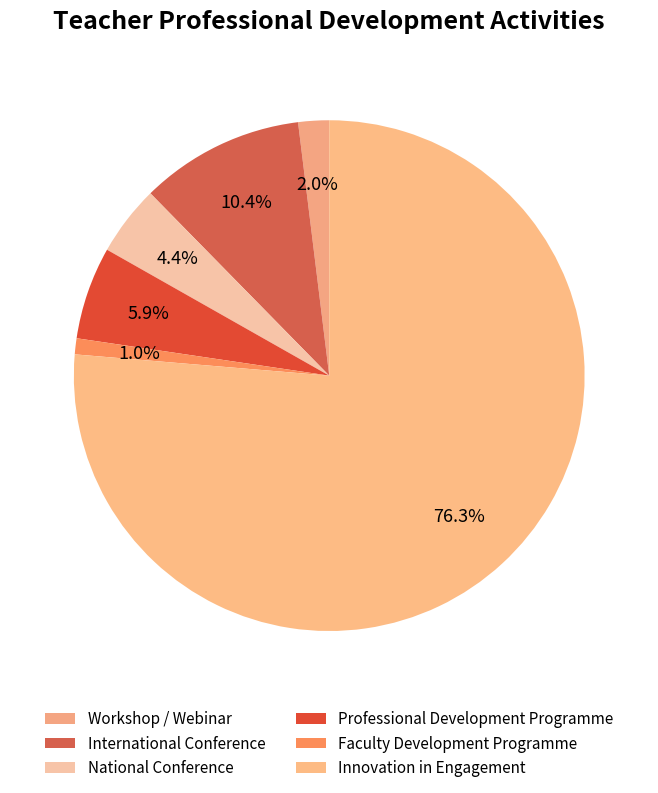

To the nearest percent, what portion does Faculty Development Programme represent?

1%